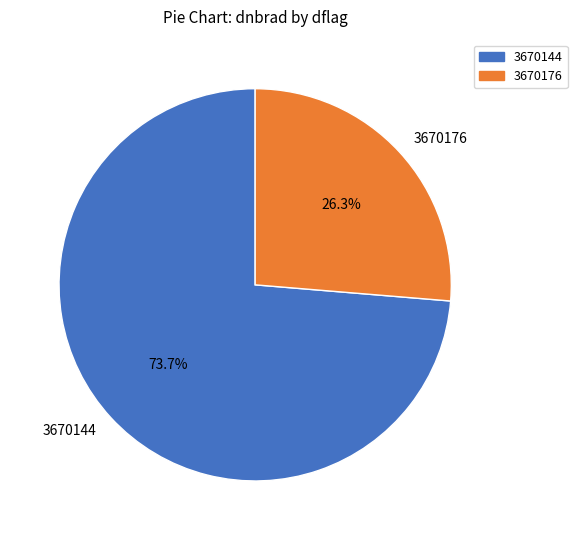

What is the ratio of the value at 3670144 to the value at 3670176?

2.8